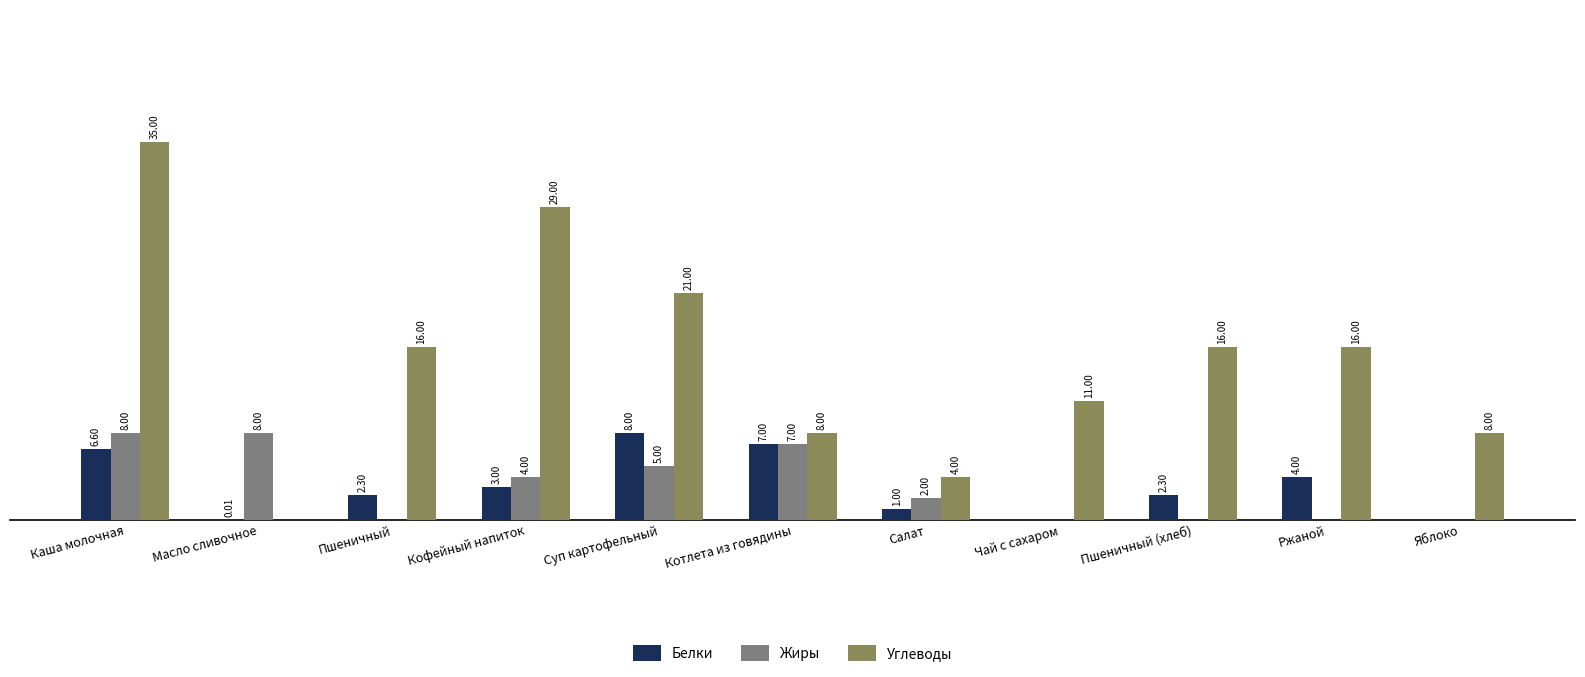

Which category has the highest value across all series?

Каша молочная